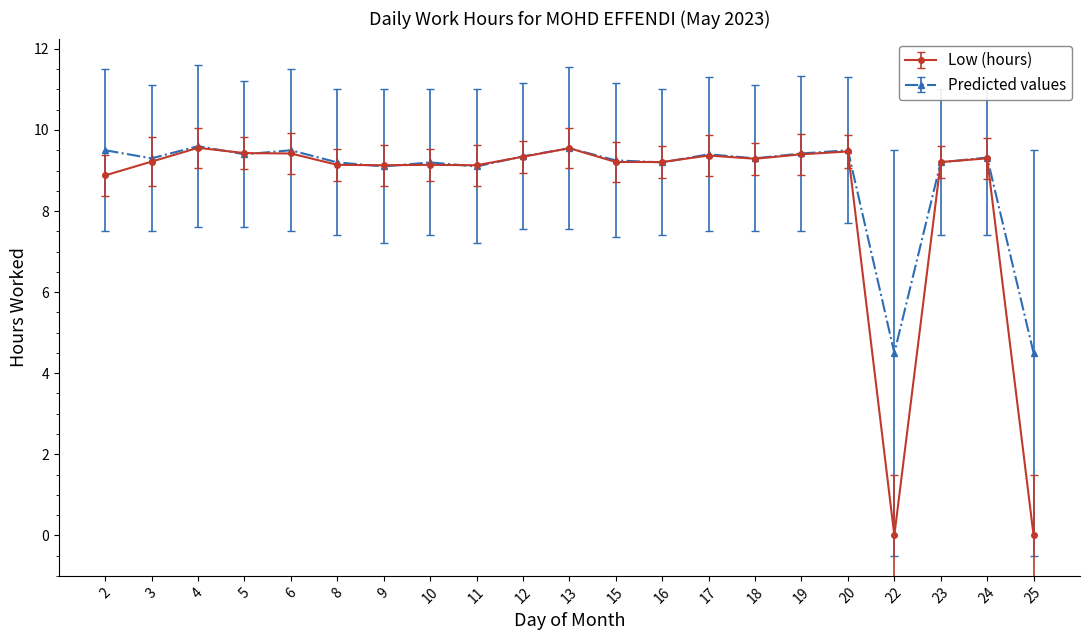

What is the highest value of the Low (hours) series?

9.6